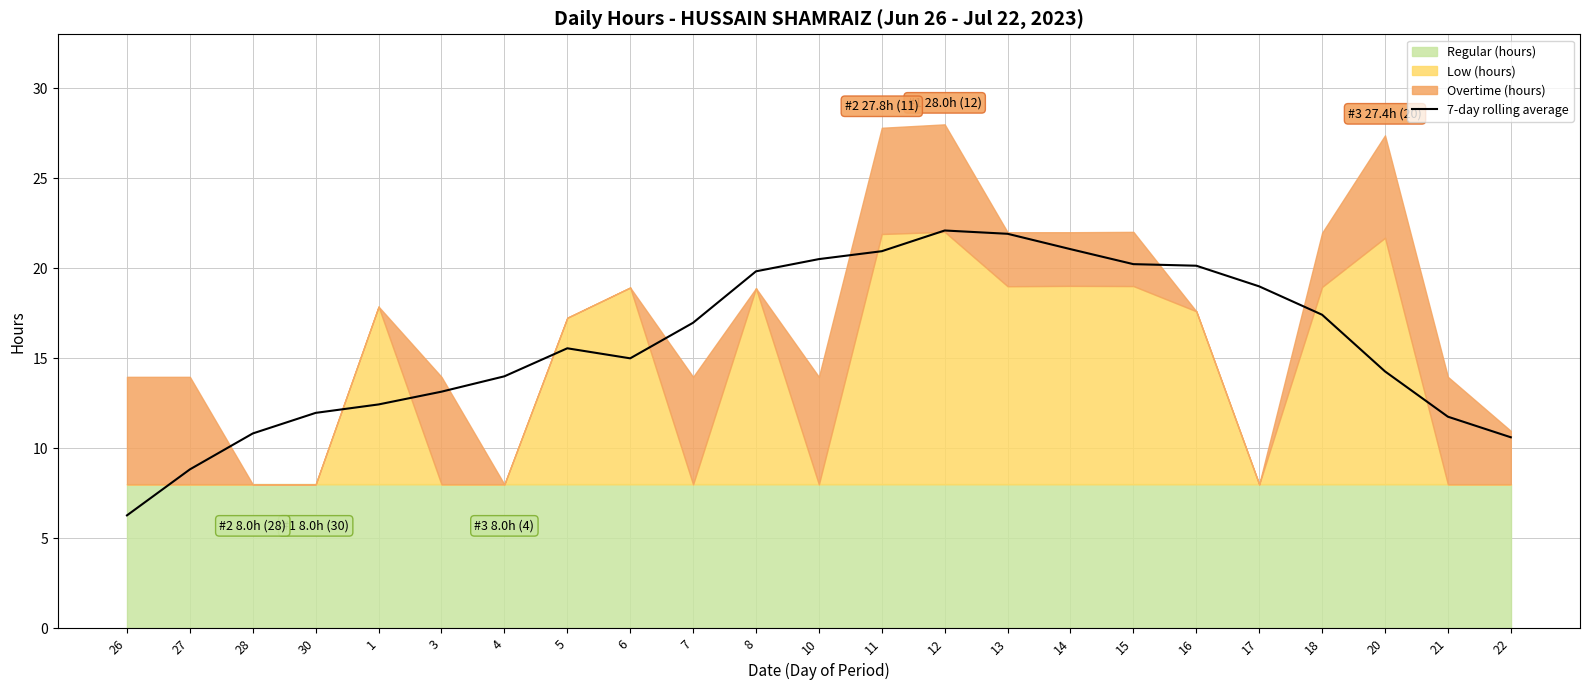

What is the difference between the maximum and minimum values?

15.8